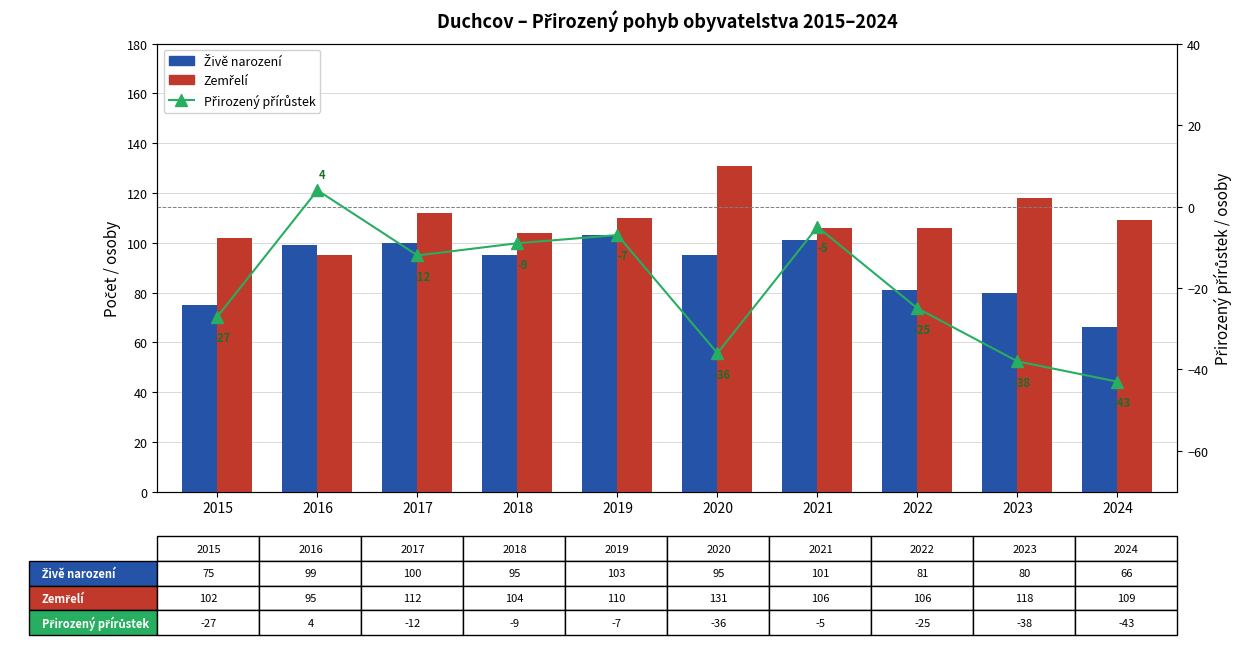

What value does the Zemřelí series have at 2020, to the nearest 10?

130